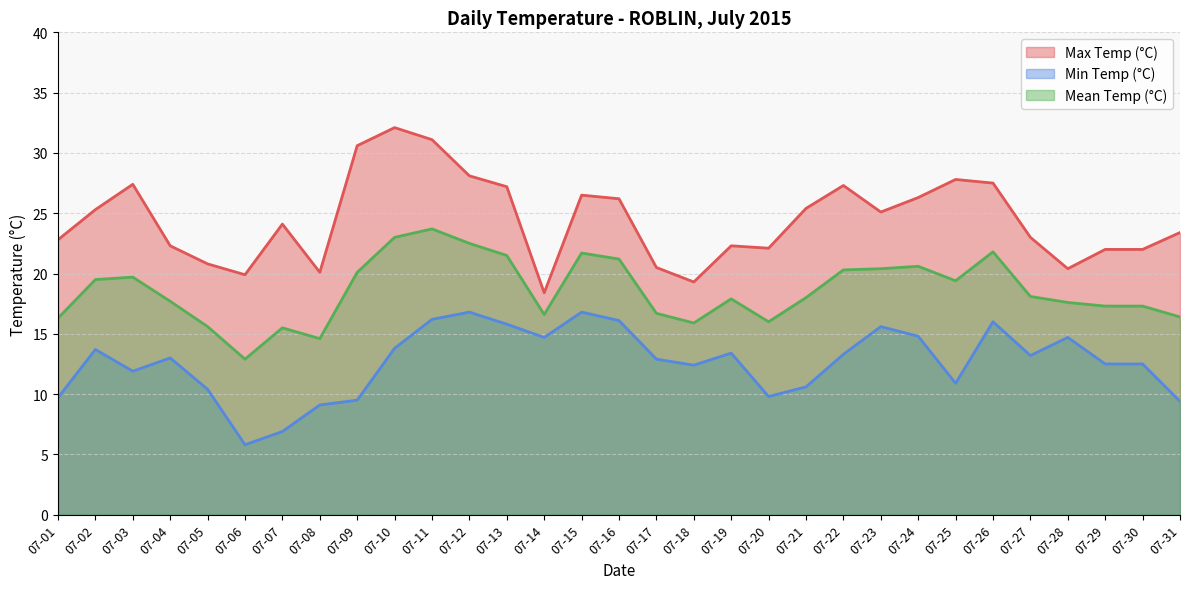

Is the value of Max Temp (°C) at 07-26 greater than the value of Min Temp (°C) at 07-20?

Yes